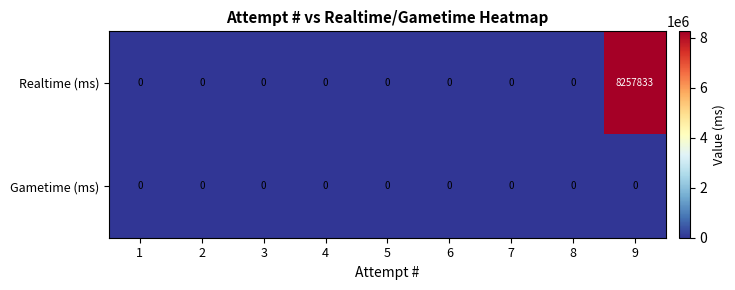

At which category is the sum across all series the highest?

9